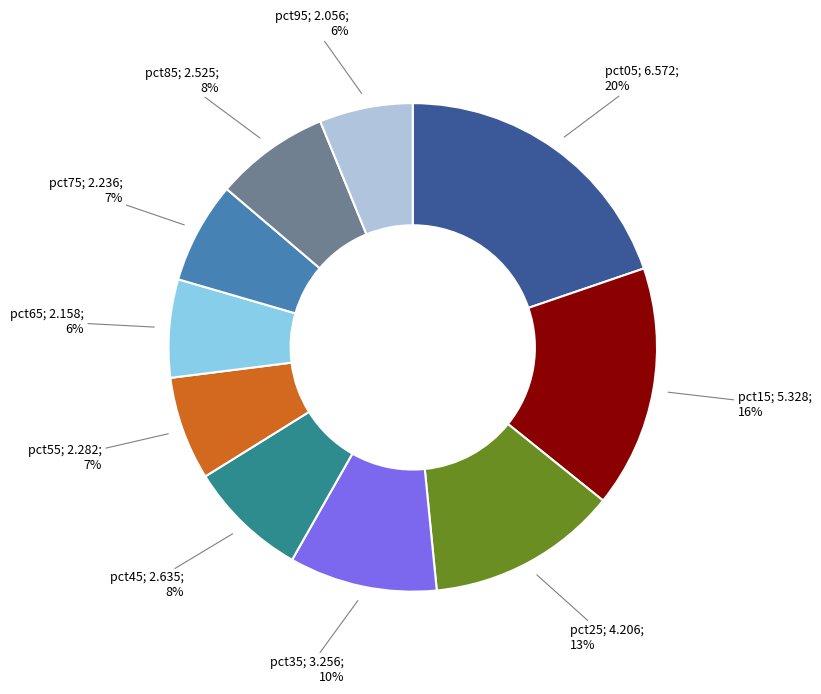

To the nearest percent, what is the difference between the largest and smallest slice percentages?

14%